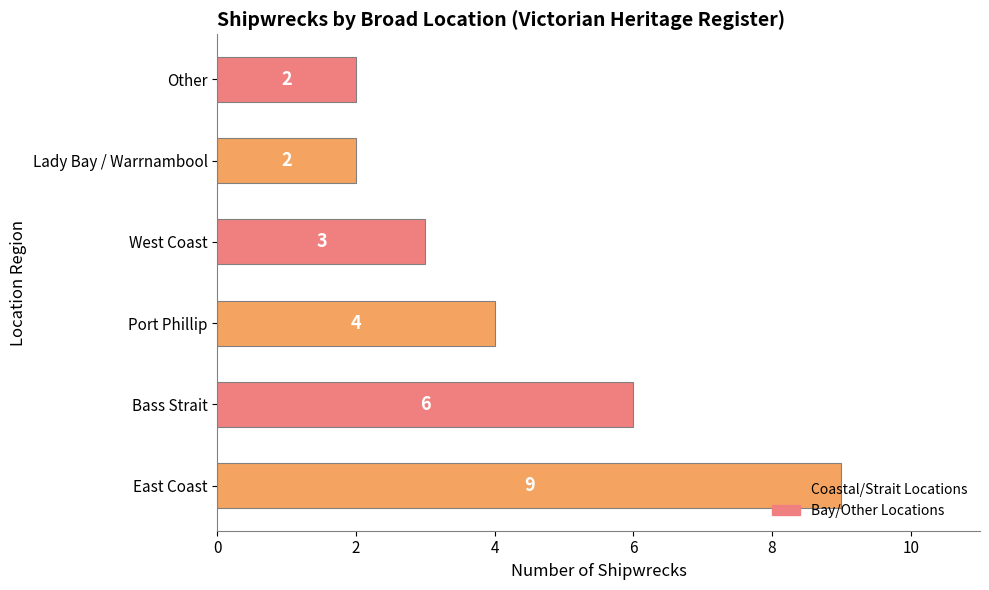

Approximately how many times larger is the value at Bass Strait compared to East Coast?

0.7